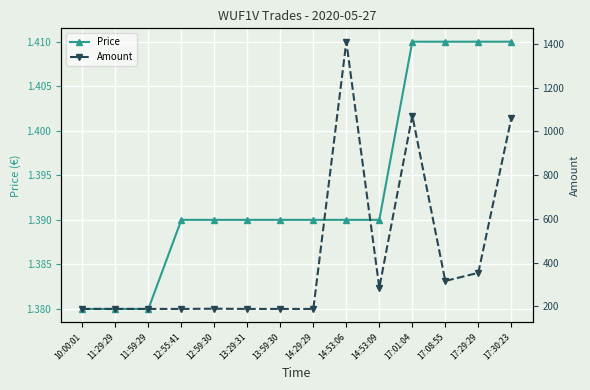

List the labels in order of Price value, largest first.

17:01:04, 17:08:55, 17:29:29, 17:30:23, 12:55:41, 12:59:30, 13:29:31, 13:59:30, 14:29:29, 14:53:06, 14:53:09, 10:00:01, 11:29:29, 11:59:29